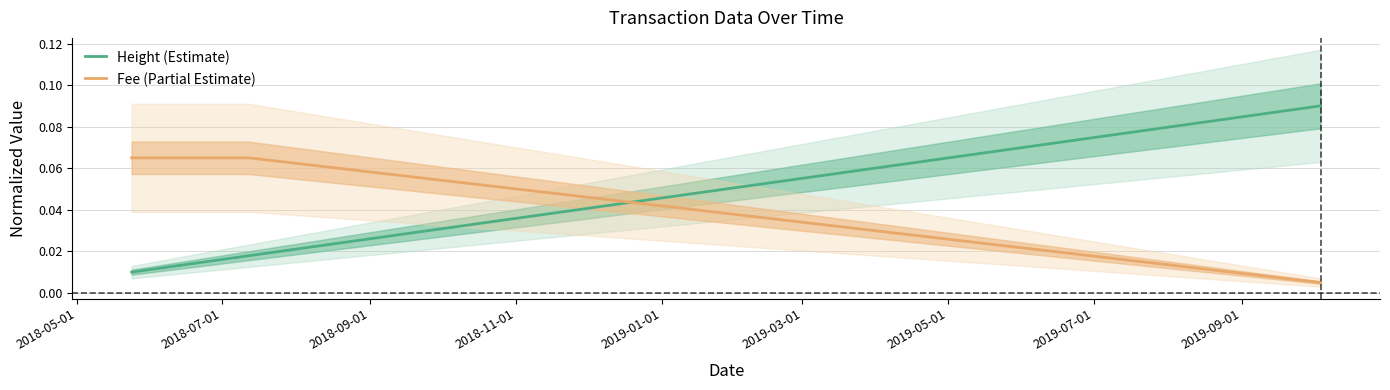

What is the difference between the maximum and minimum values in the Fee (Partial Estimate) series?

0.1